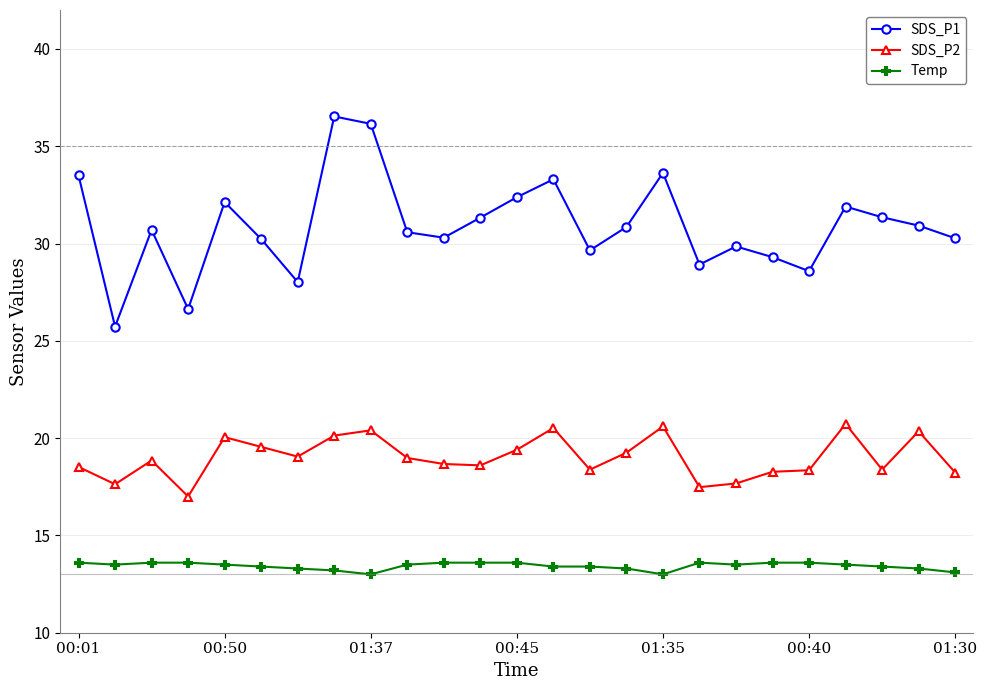

Which series has the largest total across all categories?

SDS_P1